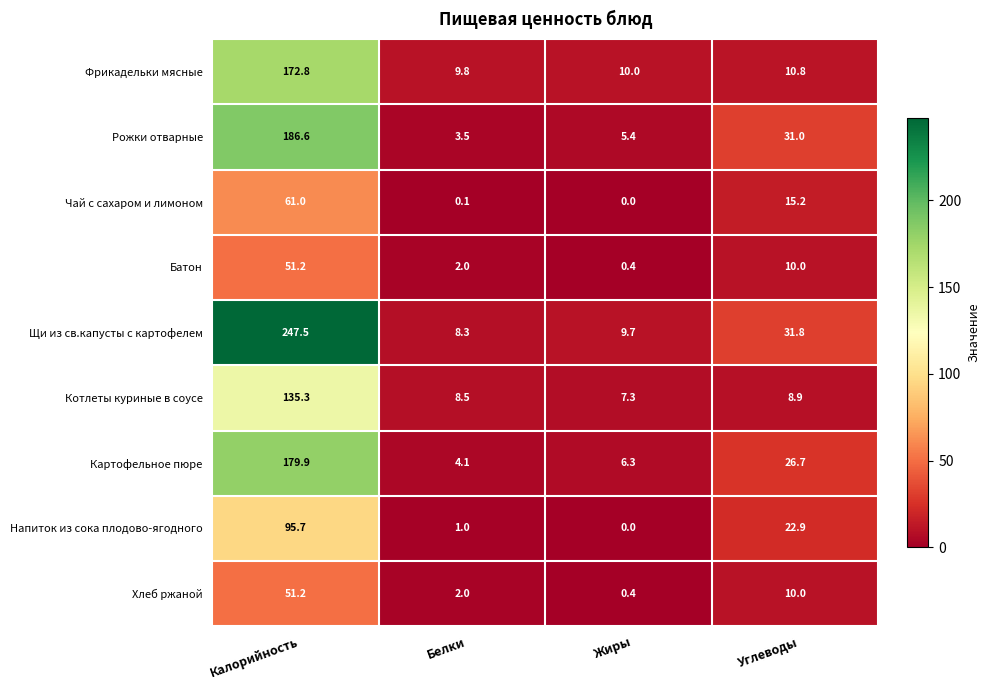

Which series changed the most between Калорийность and Углеводы?

Щи из св.капусты с картофелем